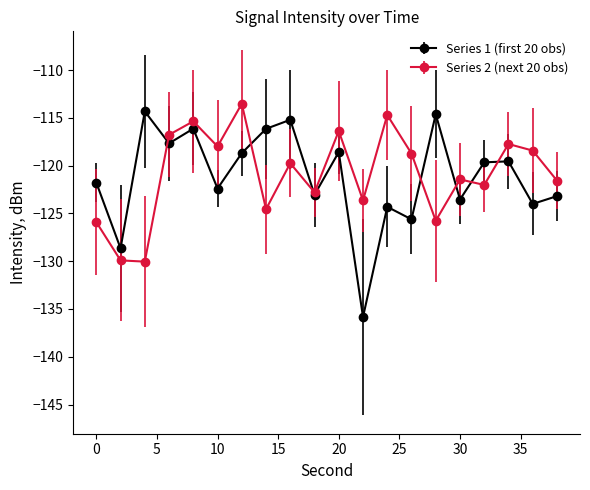

How many data points does each series have?

20